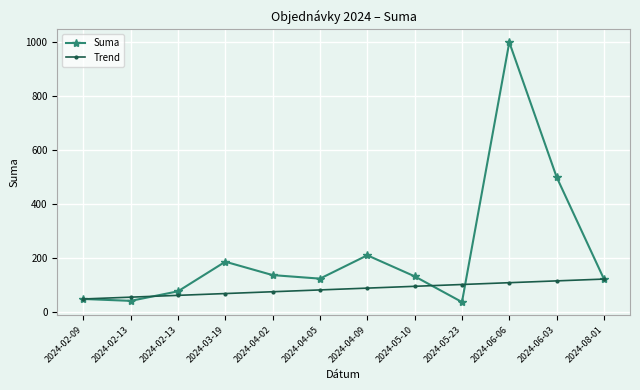

List the labels in order of Trend value, largest first.

2024-08-01, 2024-06-03, 2024-06-06, 2024-05-23, 2024-05-10, 2024-04-09, 2024-04-05, 2024-04-02, 2024-03-19, 2024-02-13, 2024-02-13, 2024-02-09